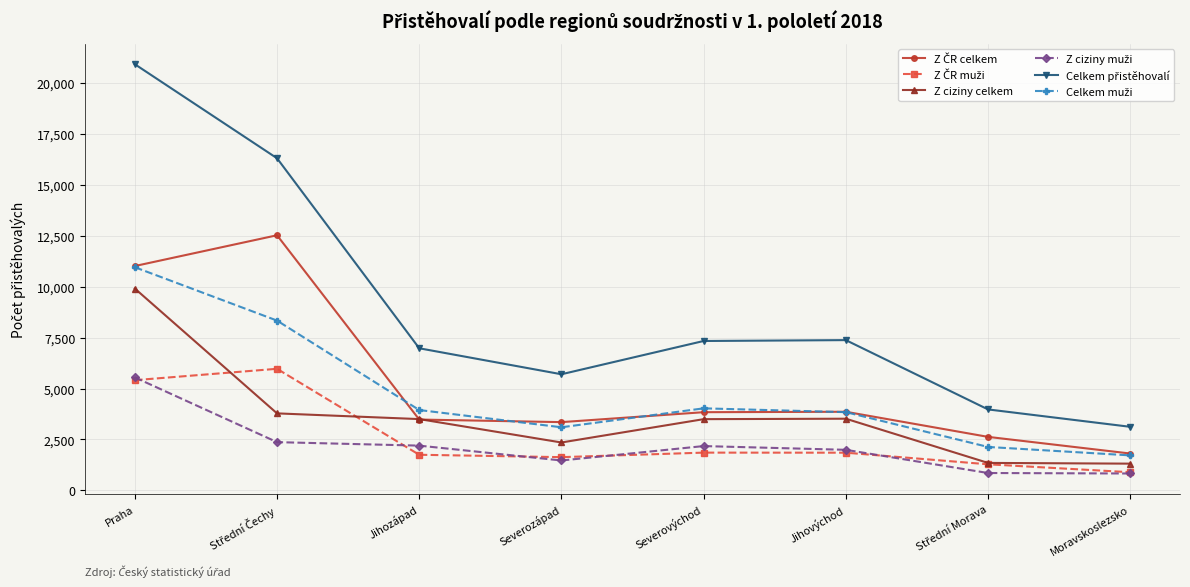

What is the difference between the highest and lowest values at Severozápad?

4235